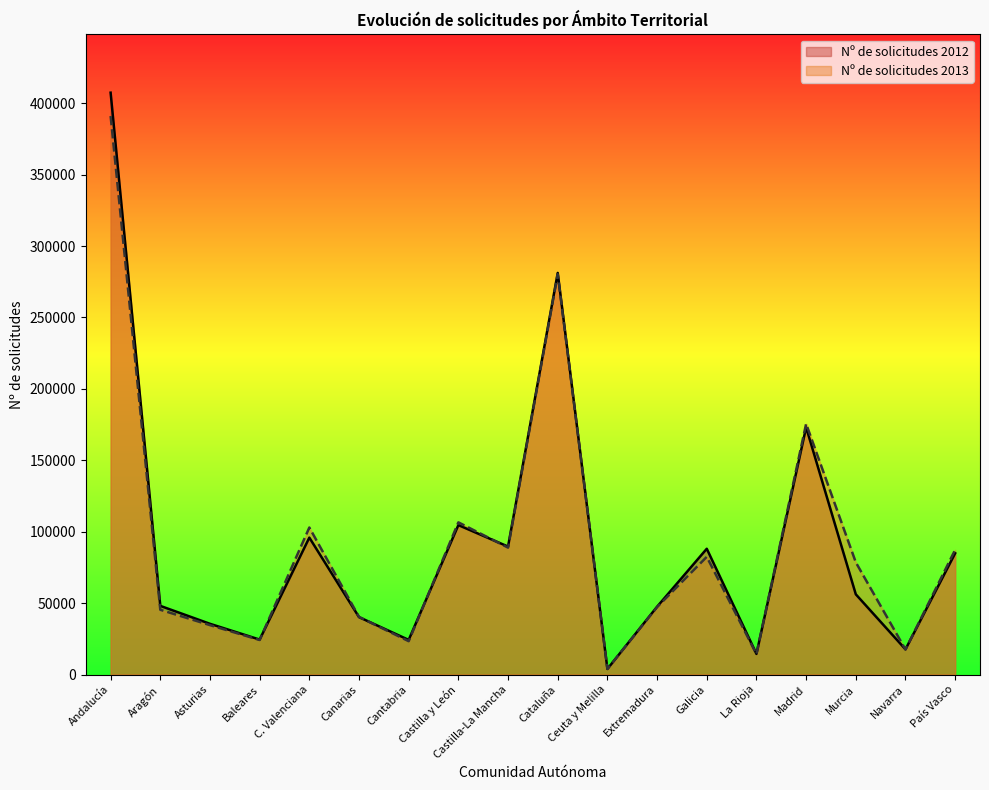

True or false: Nº de solicitudes 2012 has a value of 27029 at Canarias.

False